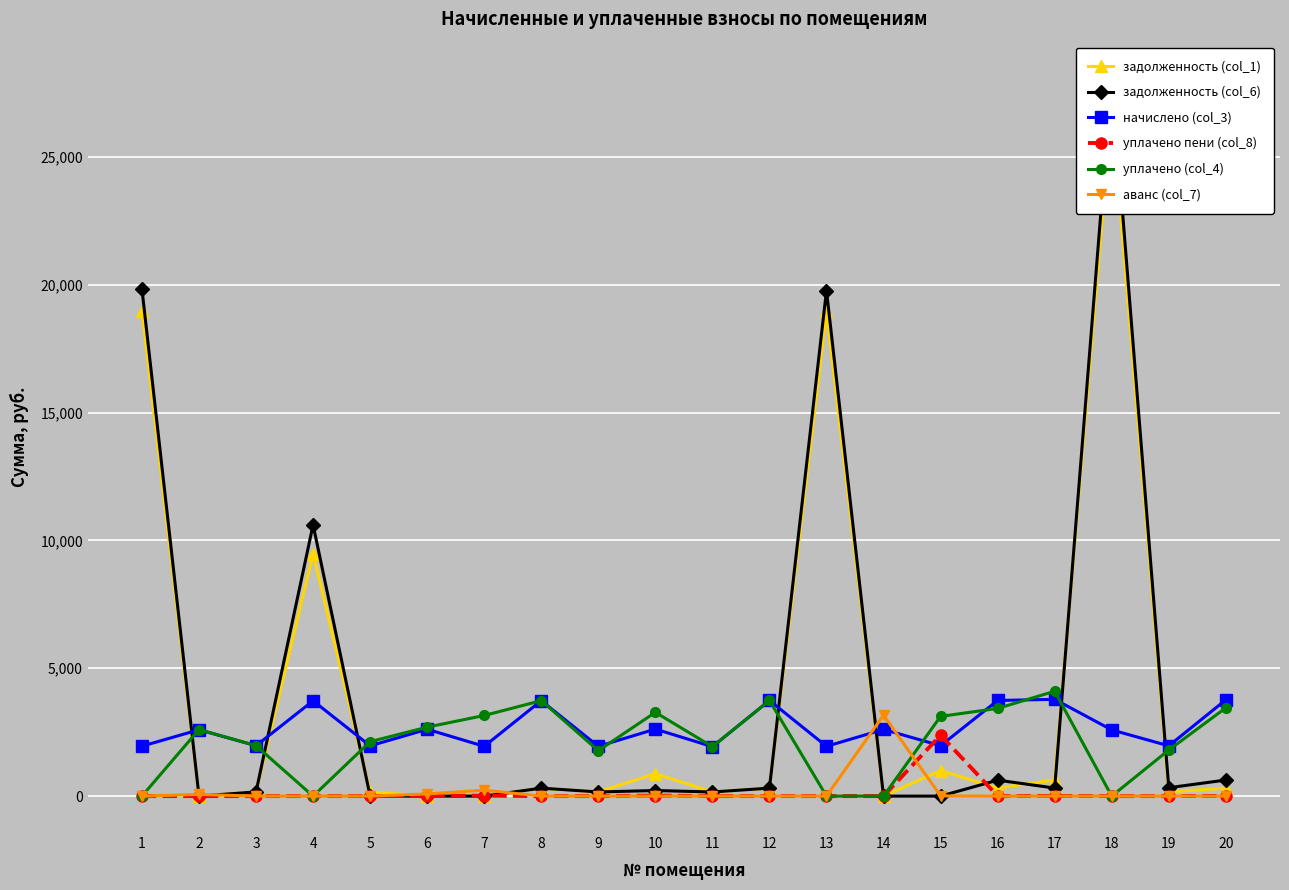

What is the difference between the highest and lowest values at 2?

2604.0